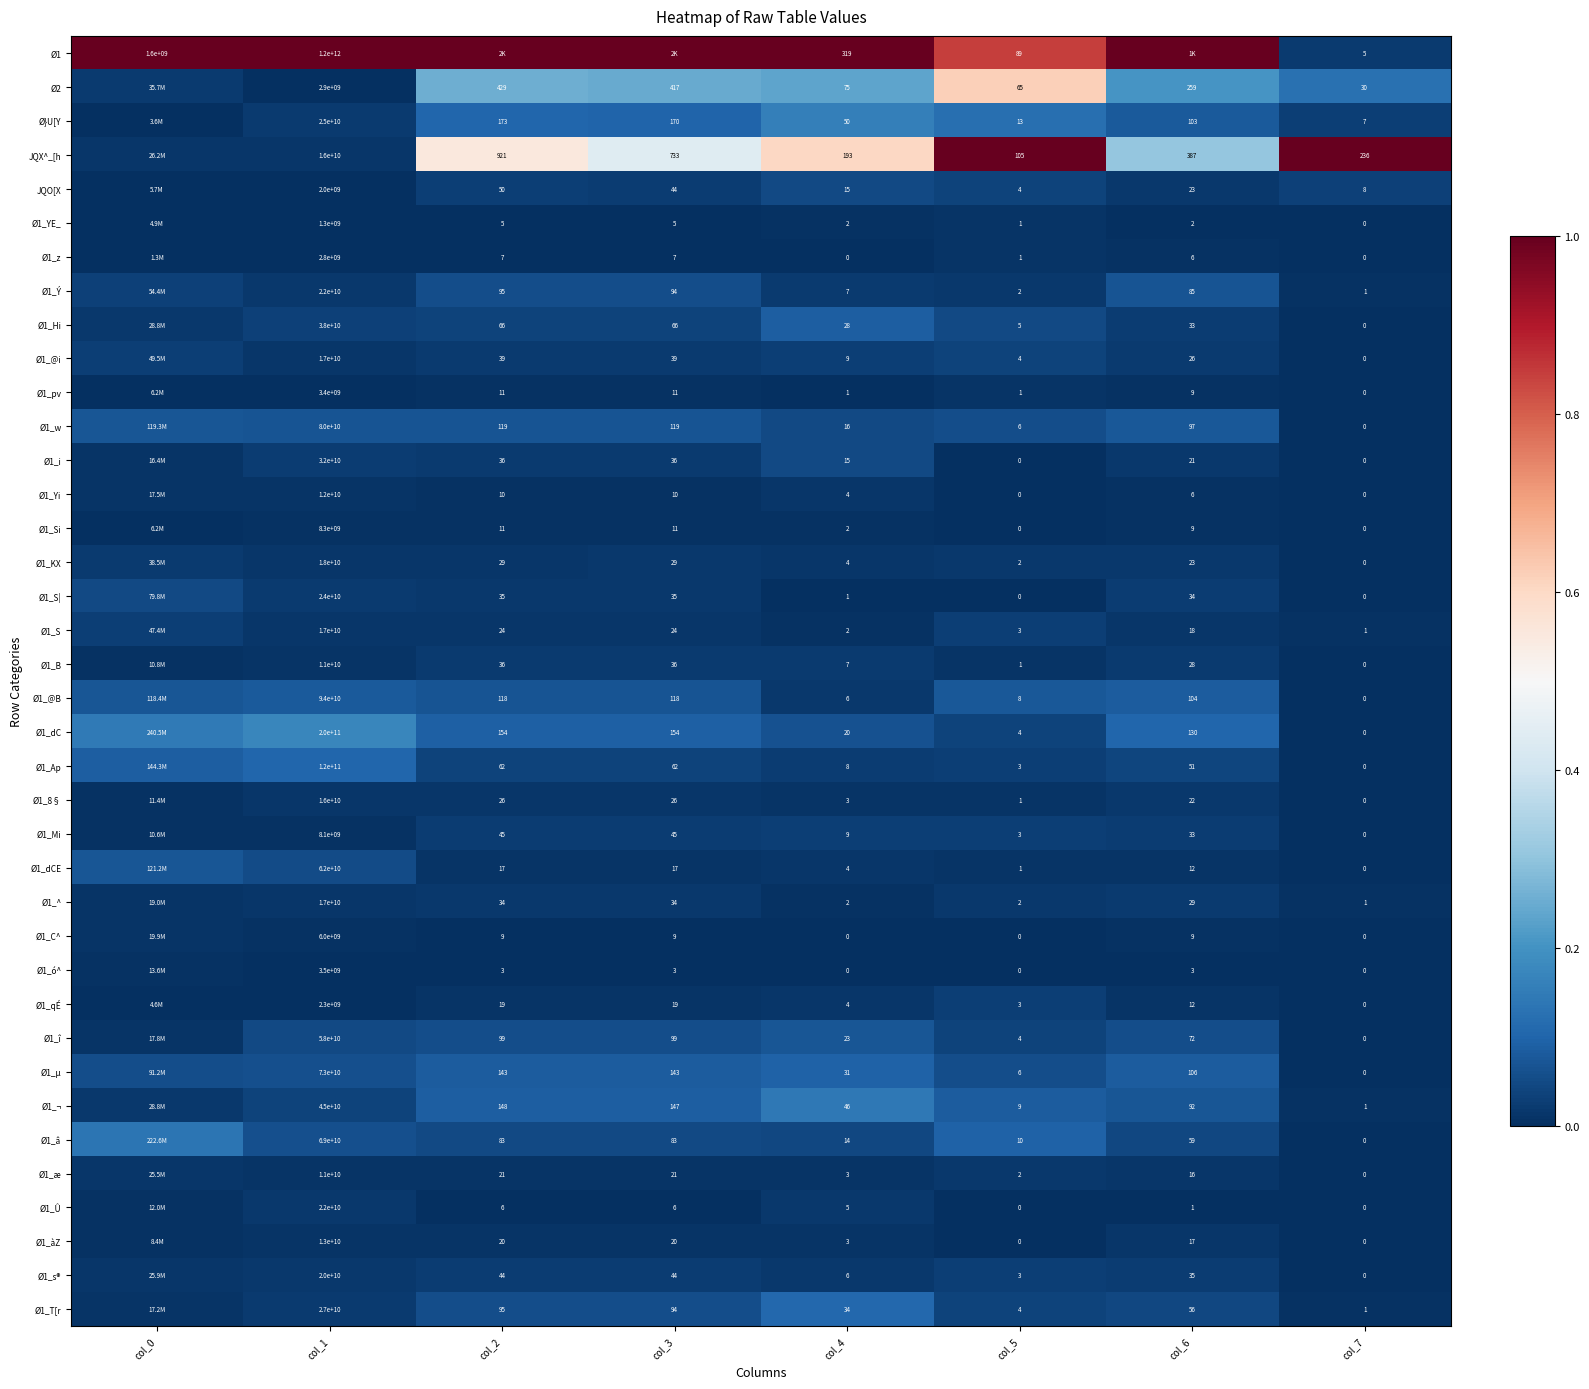

True or false: Ø1_qÉ has a value of 0.0 at col_3.

False